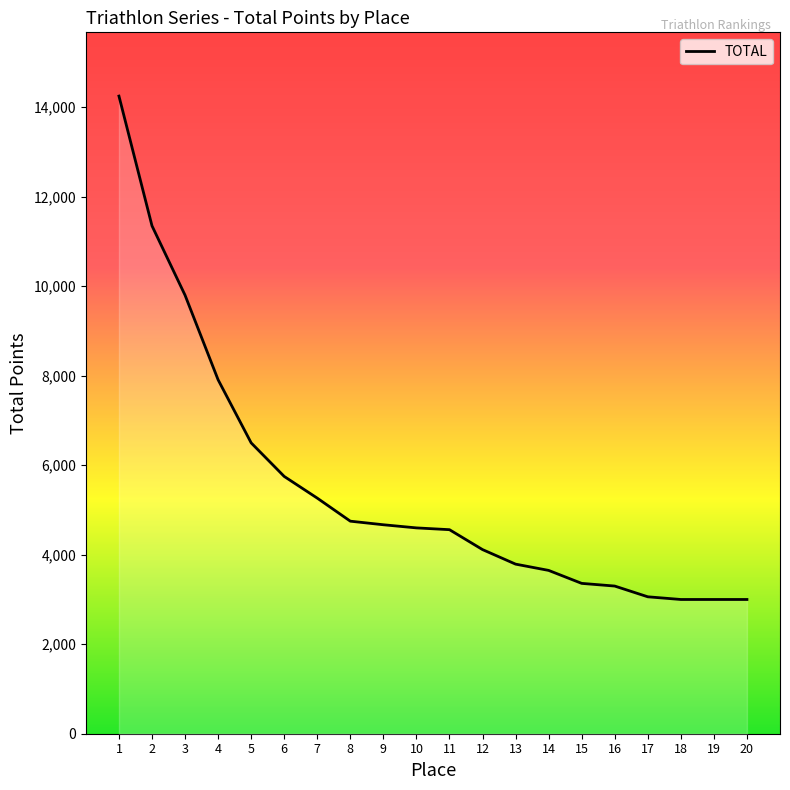

Which has a higher value, 16 or 7?

7